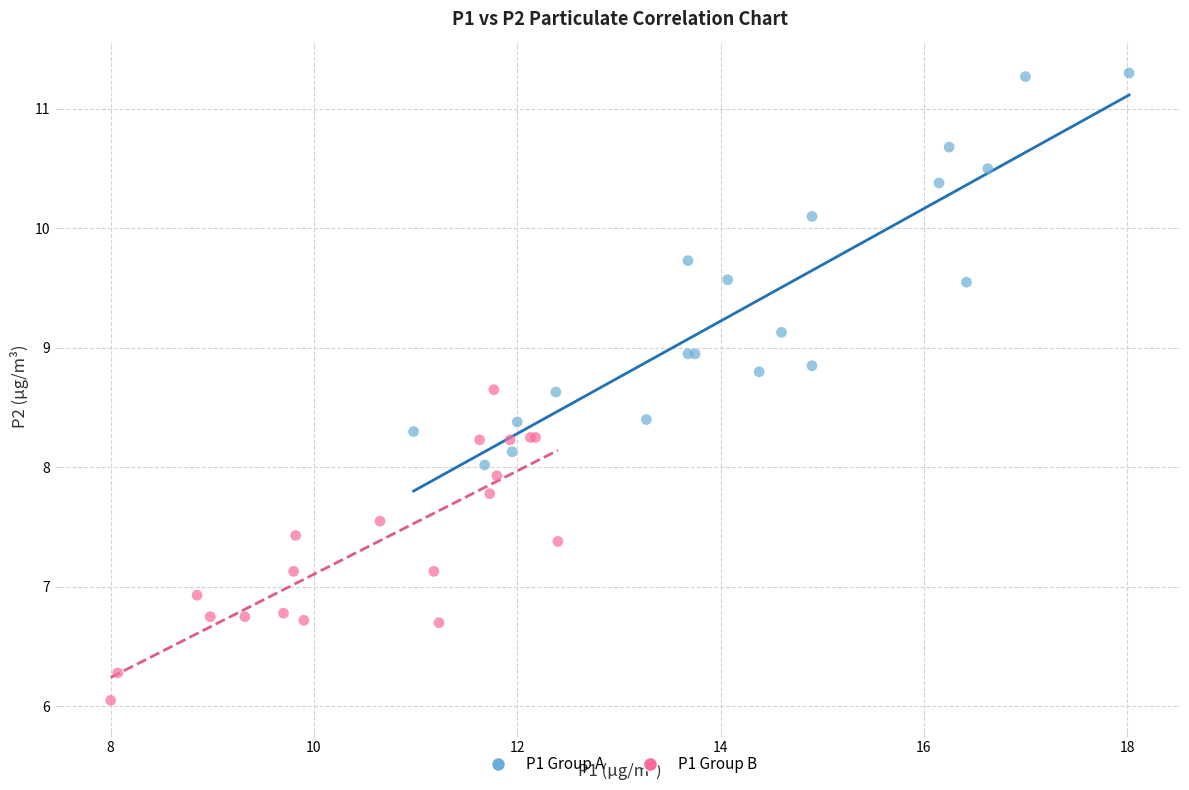

Which series reaches the maximum Y coordinate?

P1 Group A